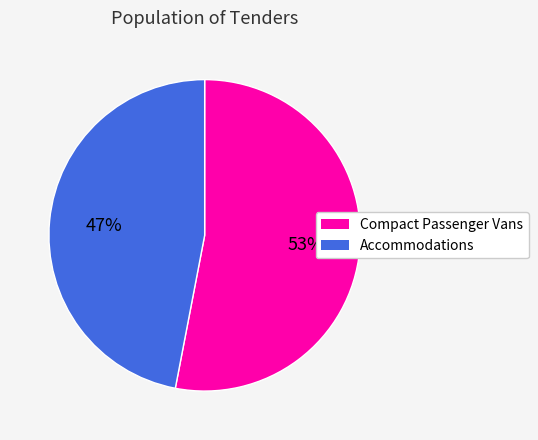

Rank the categories by value from lowest to highest.

Accommodations, Compact Passenger Vans